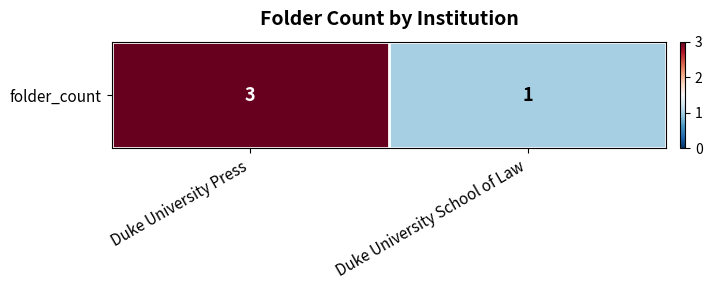

Count the values in the range 1 to 3.

2